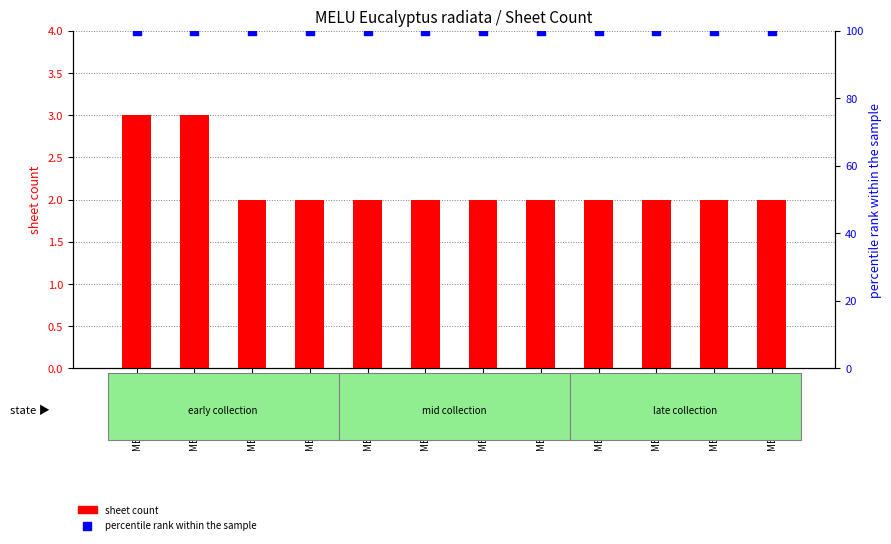

What is the total value across all series at MELUD015931a?

102